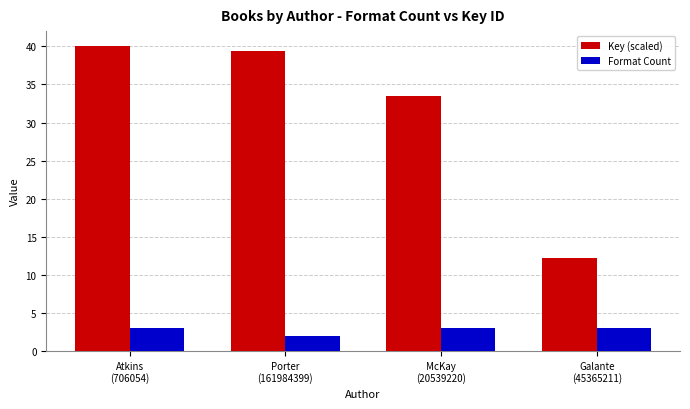

What is the approximate value of Format Count at Porter
(161984399)?

2.0